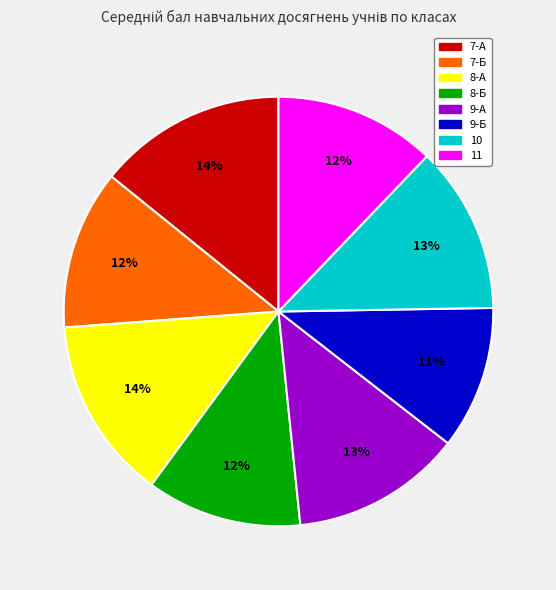

Which category has the smallest portion of the pie?

9-Б